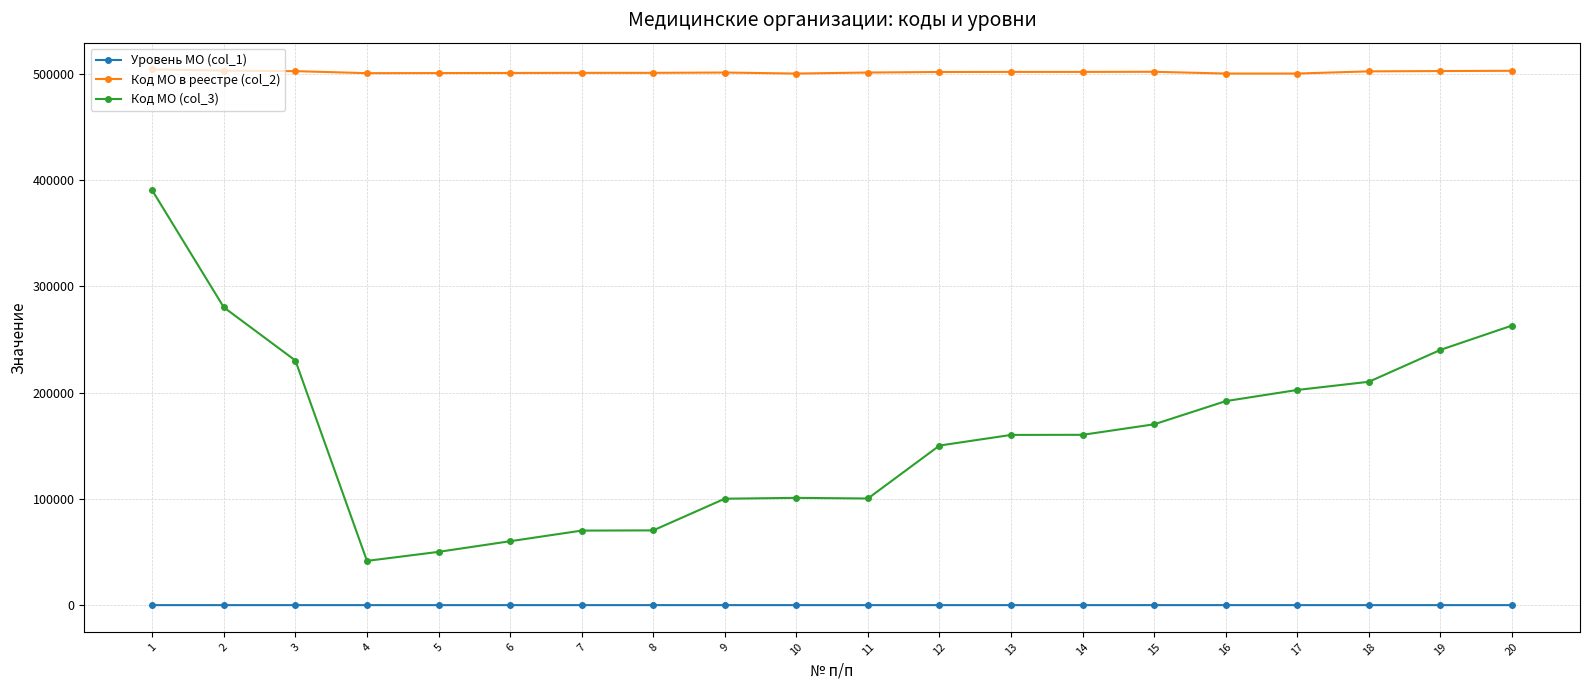

At which category is the sum across all series the highest?

1